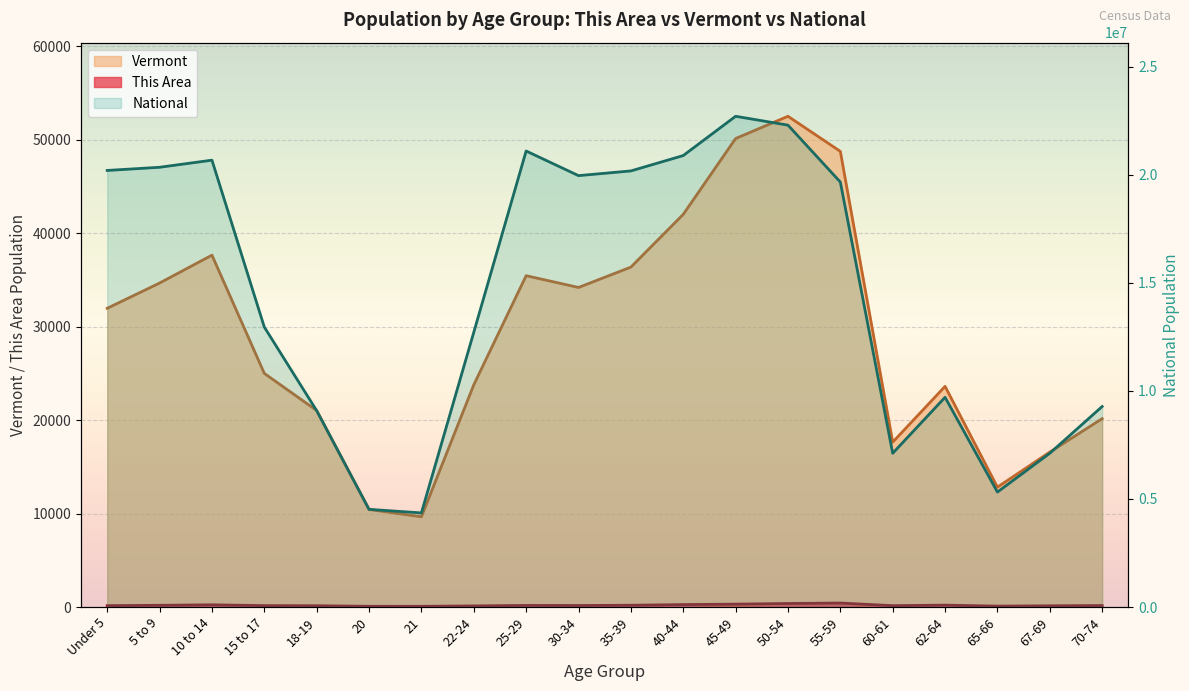

What is the difference between the second highest and minimum values in the National series?

17943831